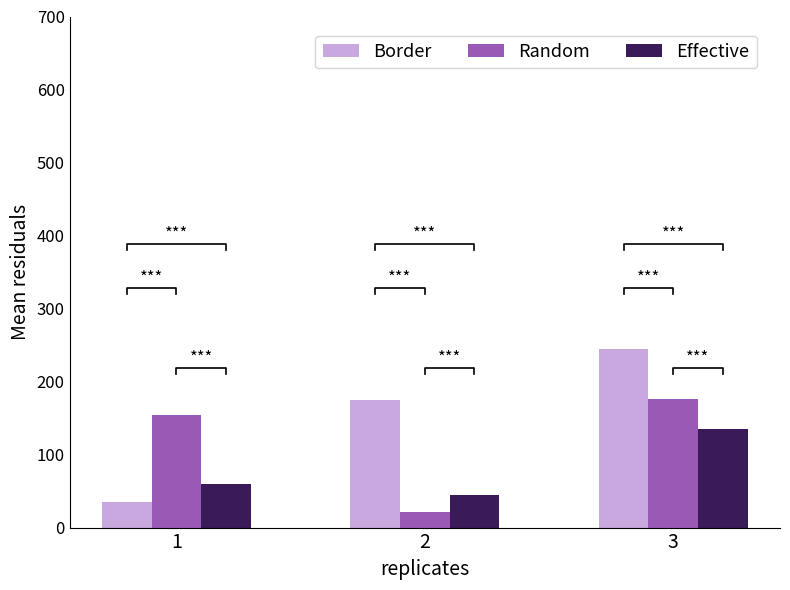

Between 2 and 3, which is larger?

3